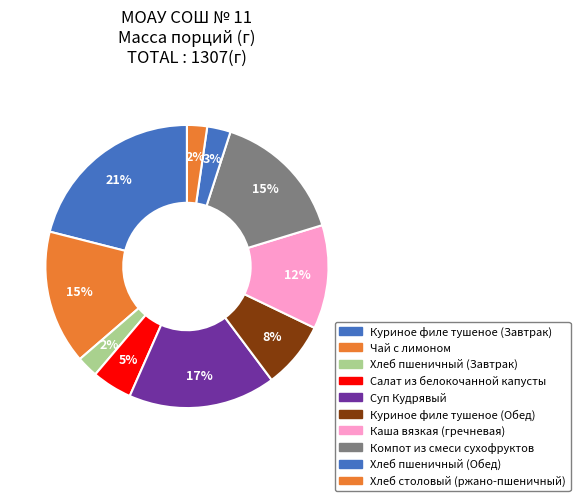

How many slices are in this pie chart?

10